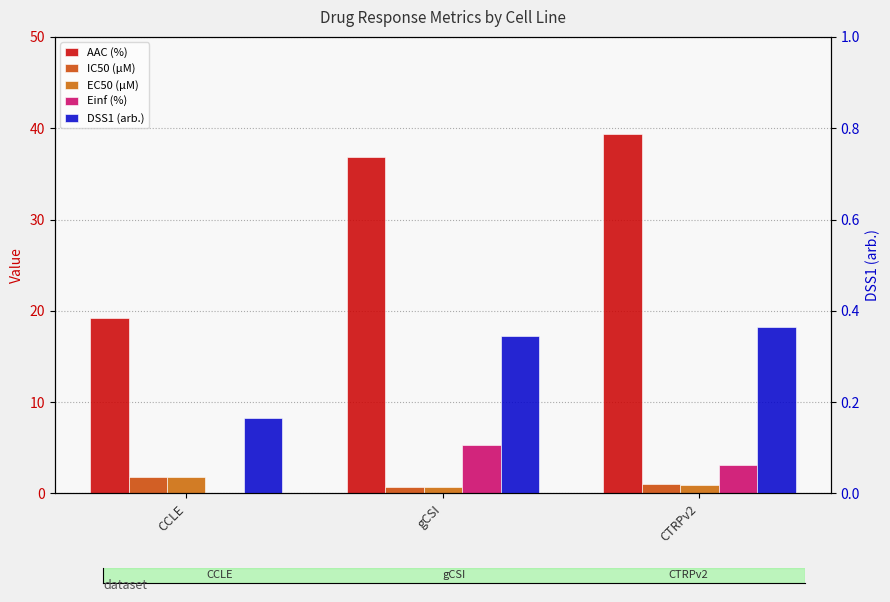

What position from the right is CCLE?

3